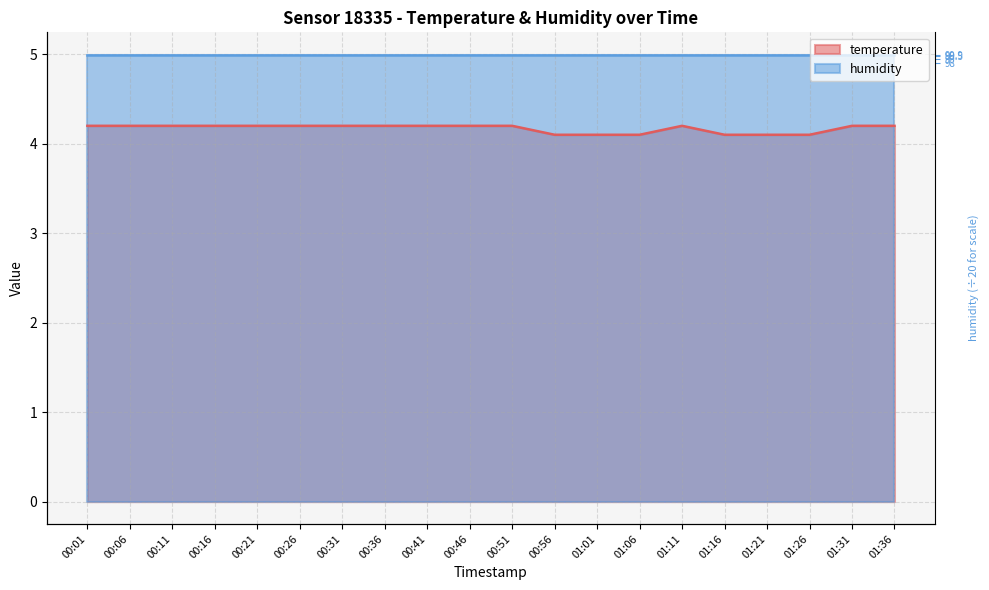

Approximately how many times larger is the value at 00:51 compared to 00:21?

1.0